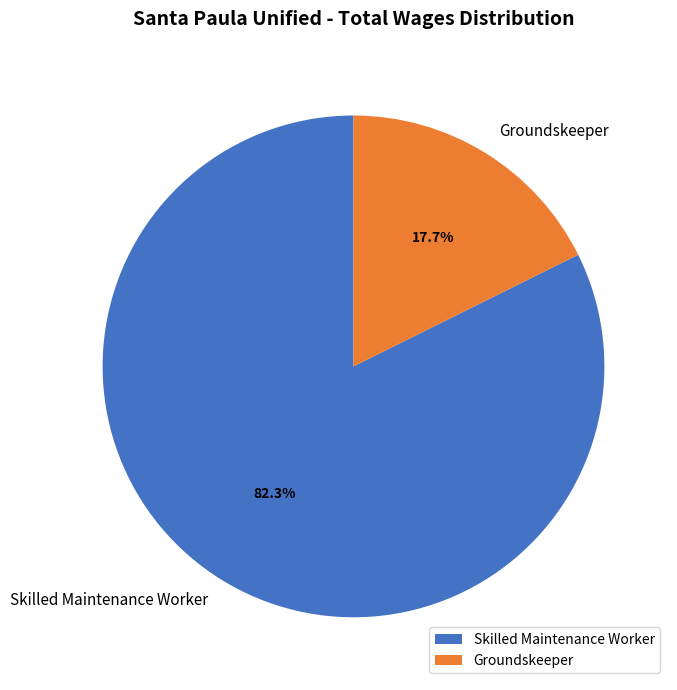

To the nearest percent, what is the difference between the Groundskeeper and Skilled Maintenance Worker slice percentages?

65%